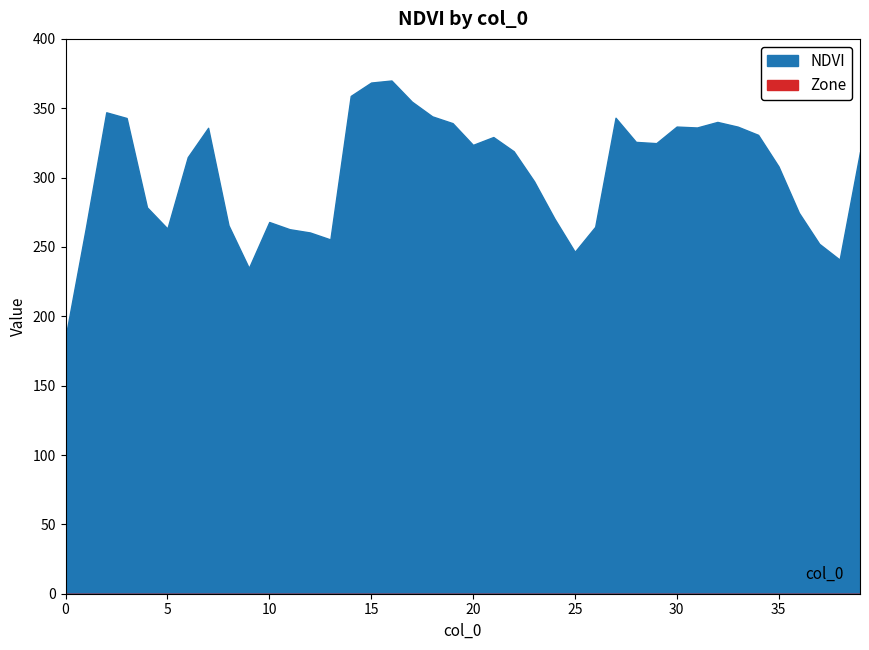

What are all the series names shown in the legend?

NDVI, Zone